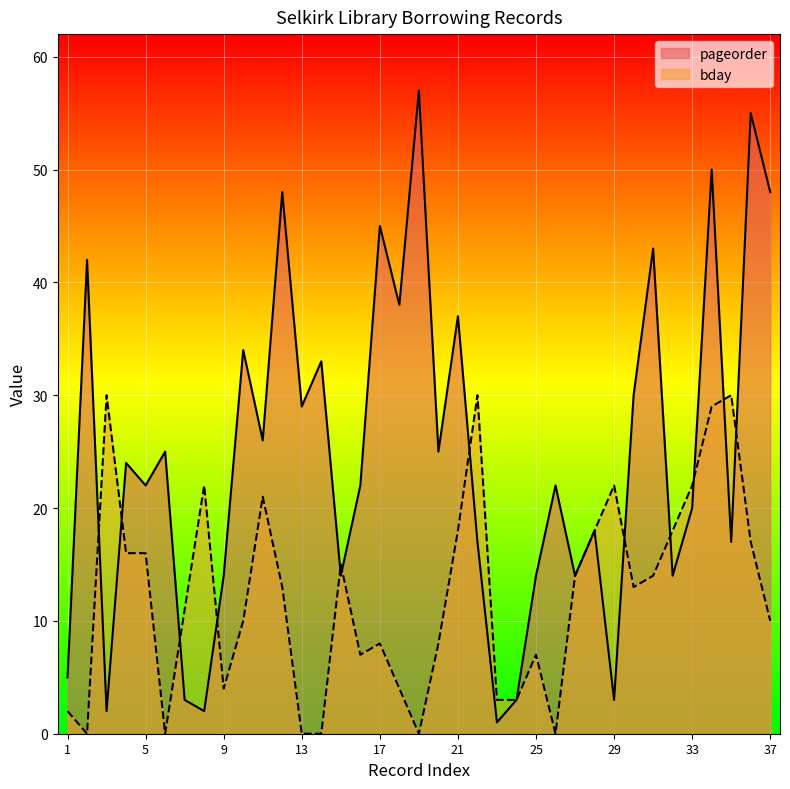

Between which two adjacent categories do bday and pageorder first intersect?

2 and 3